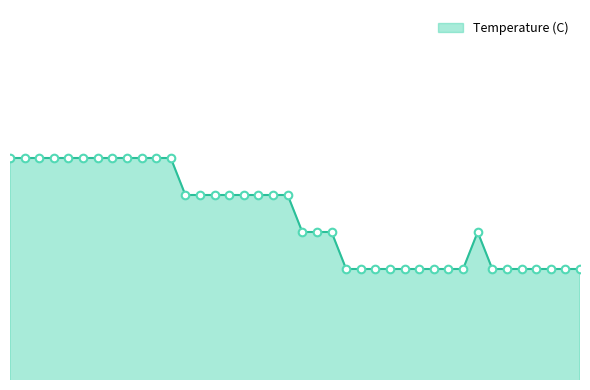

Does the chart have visible grid lines?

No